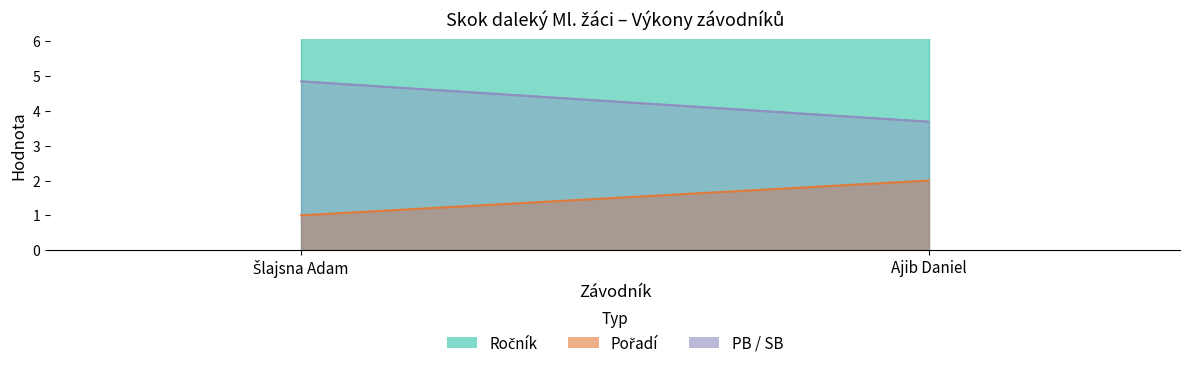

What is the difference between the PB values at Ajib Daniel and Šlajsna Adam?

1.2